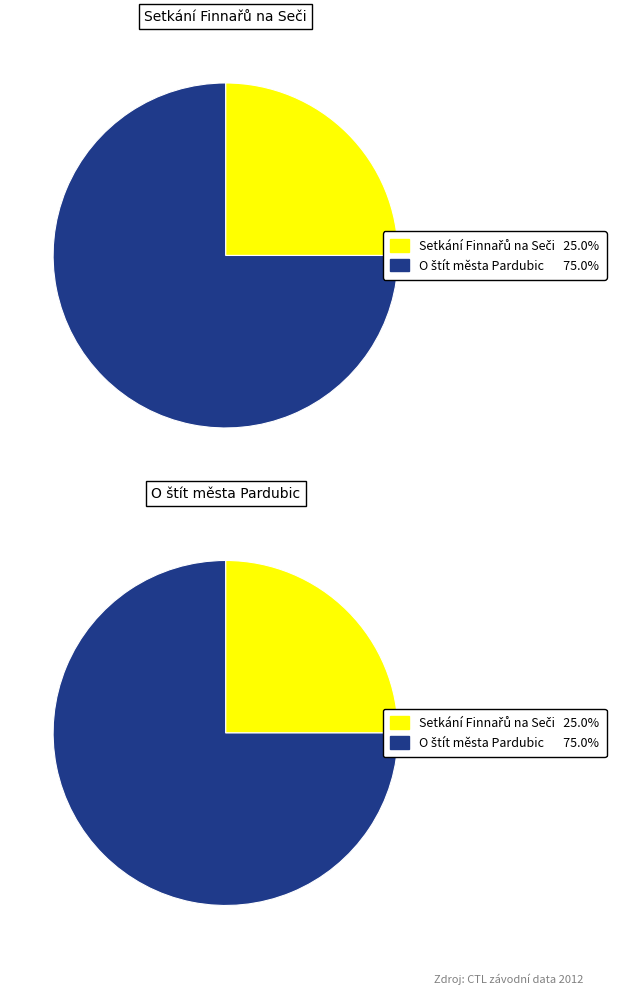

Is it true that 121909 is 25% of the pie?

True